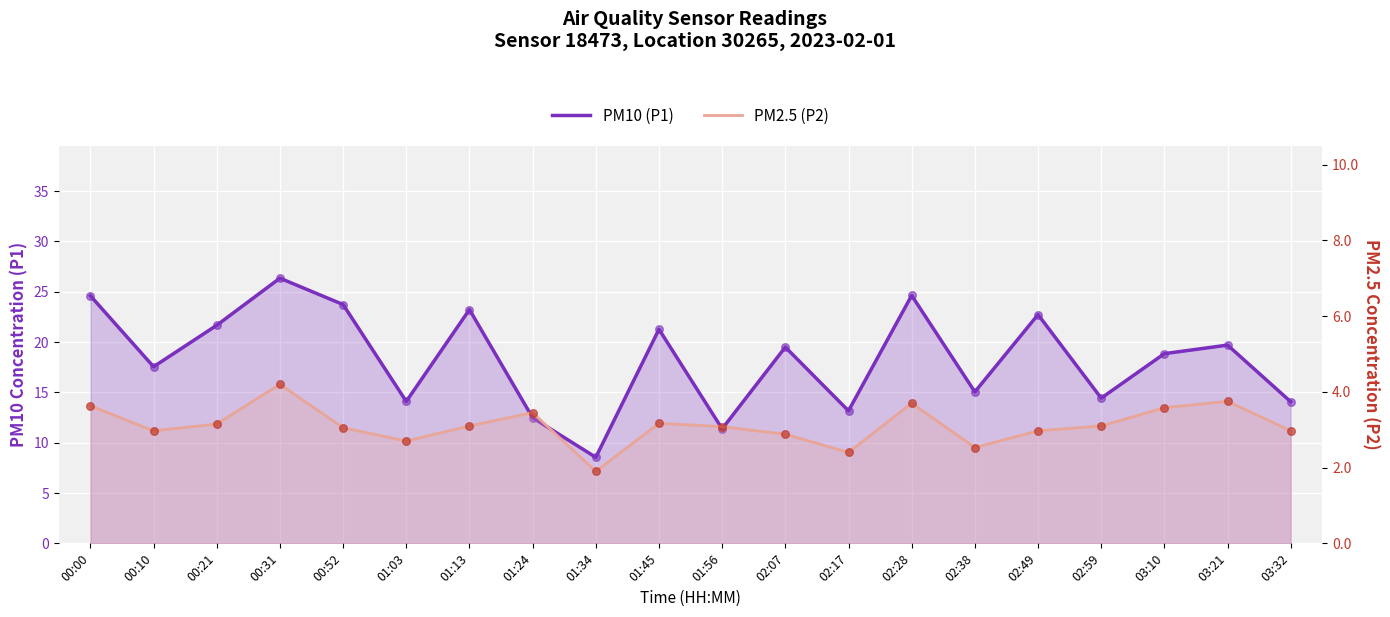

Which series reaches the maximum Y coordinate?

PM10 (P1)